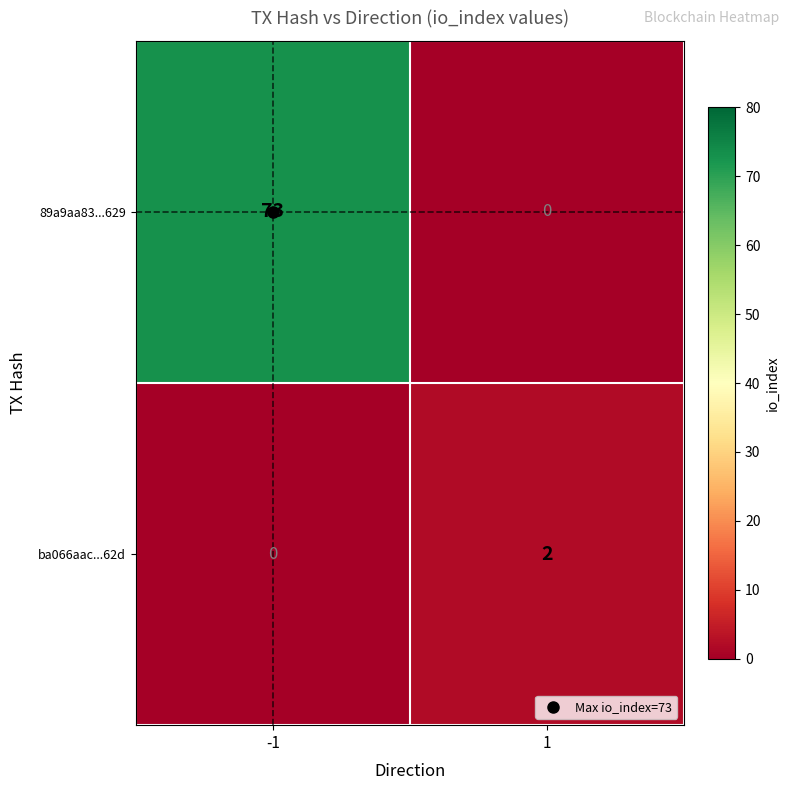

List the series in order of their overall mean, highest first.

89a9aa83...629, ba066aac...62d